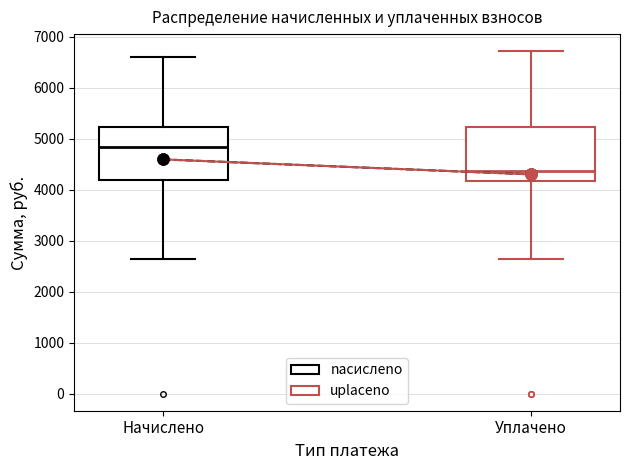

Reading left to right, read every box against the y-axis: the position of its median line, the range the box covers, and the ends of its whiskers. The values are not printed on the chart, so give them approximately, as read against the axis.

Начислено: median 4800, box 4200 to 5200, whiskers 2600 to 6600
Уплачено: median 4400, box 4200 to 5200, whiskers 2600 to 6700